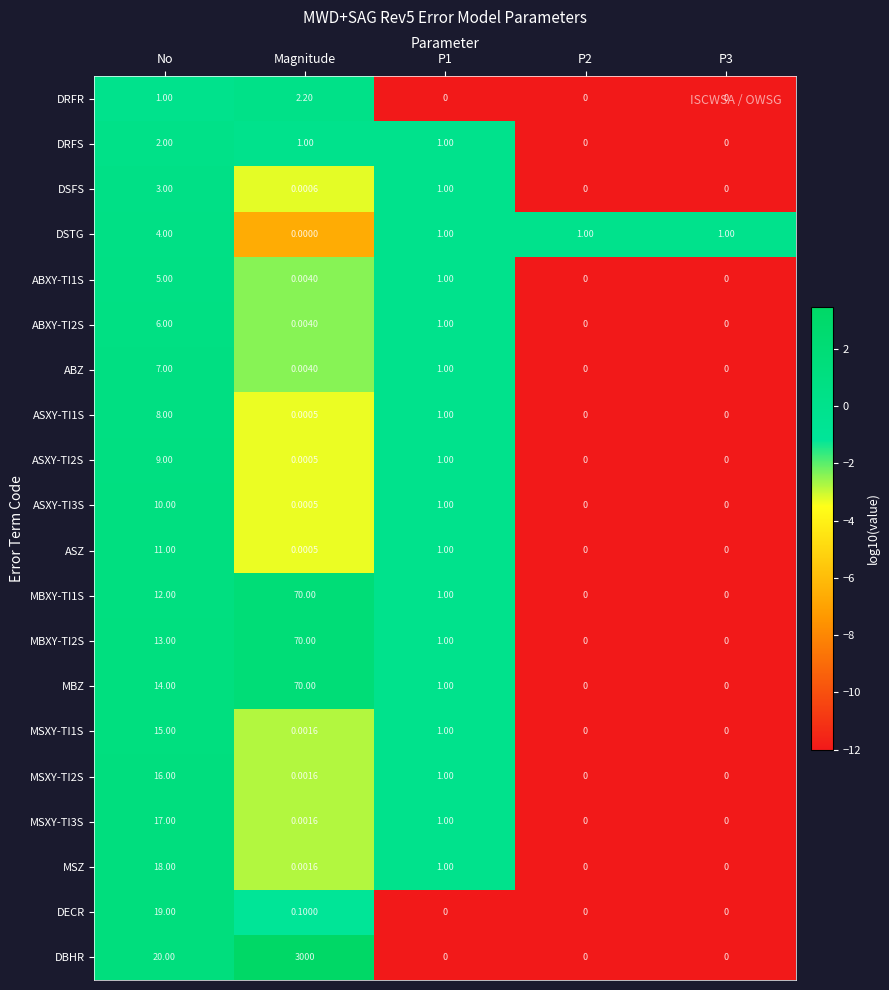

Which series has the largest range (max minus min)?

DBHR